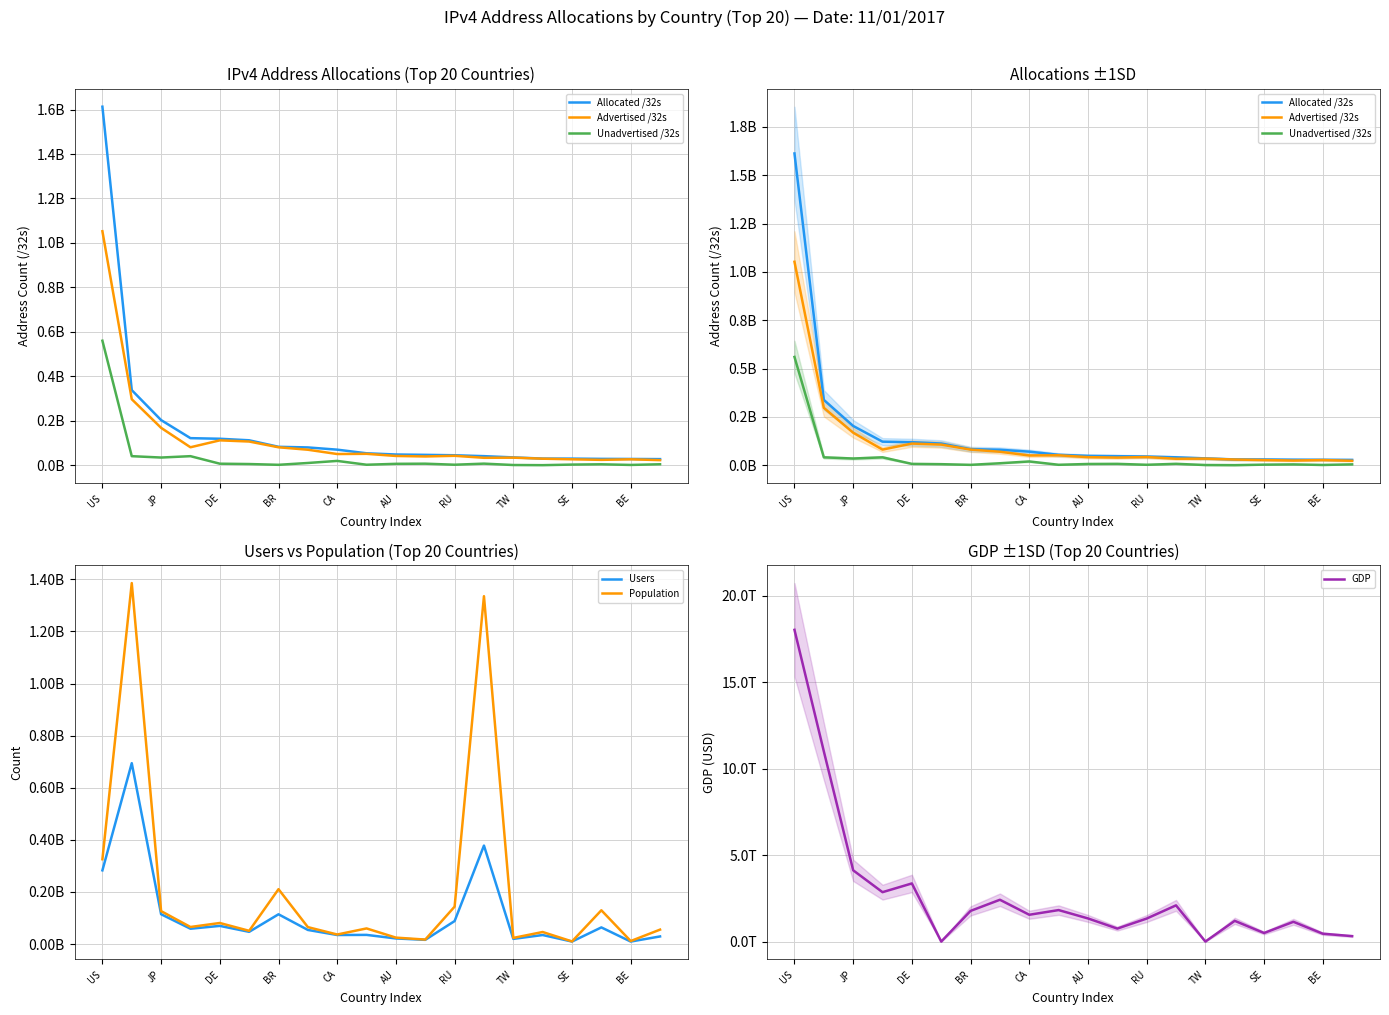

Where is Population nearest to the value 697676301?

US